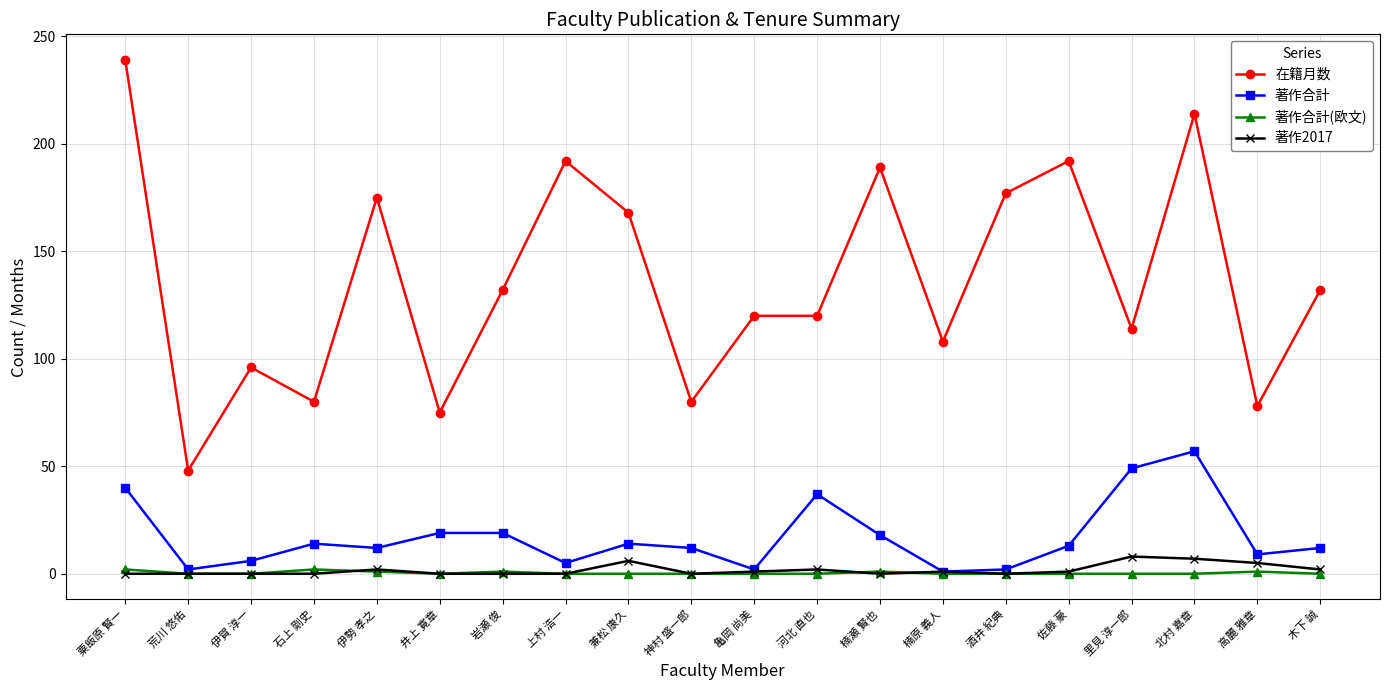

True or false: 著作合計 and 在籍月数 cross at least once.

False